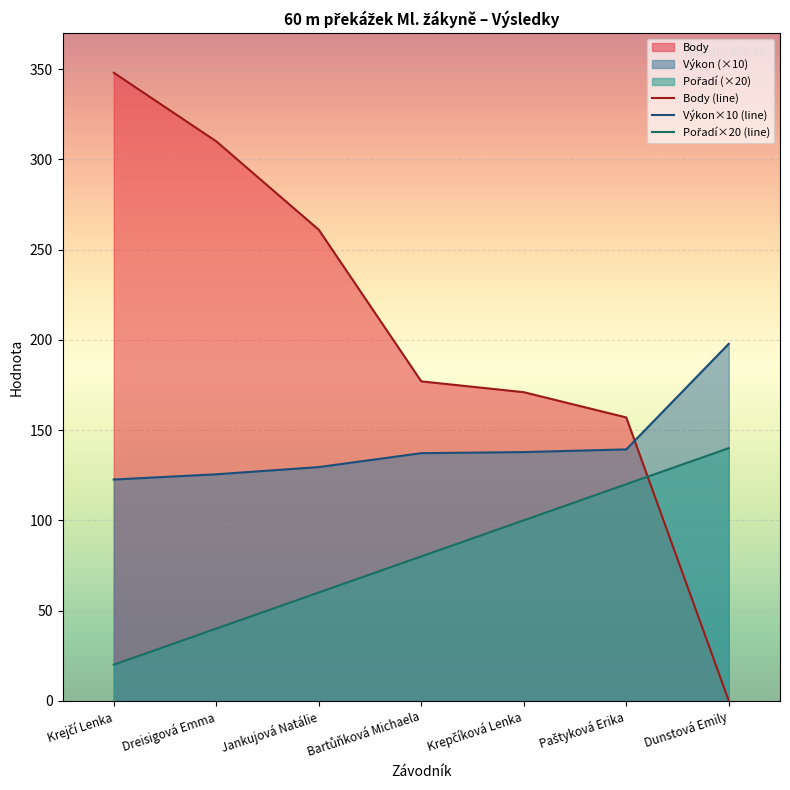

At which label does Výkon×10 (line) first exceed 137?

Bartůňková Michaela